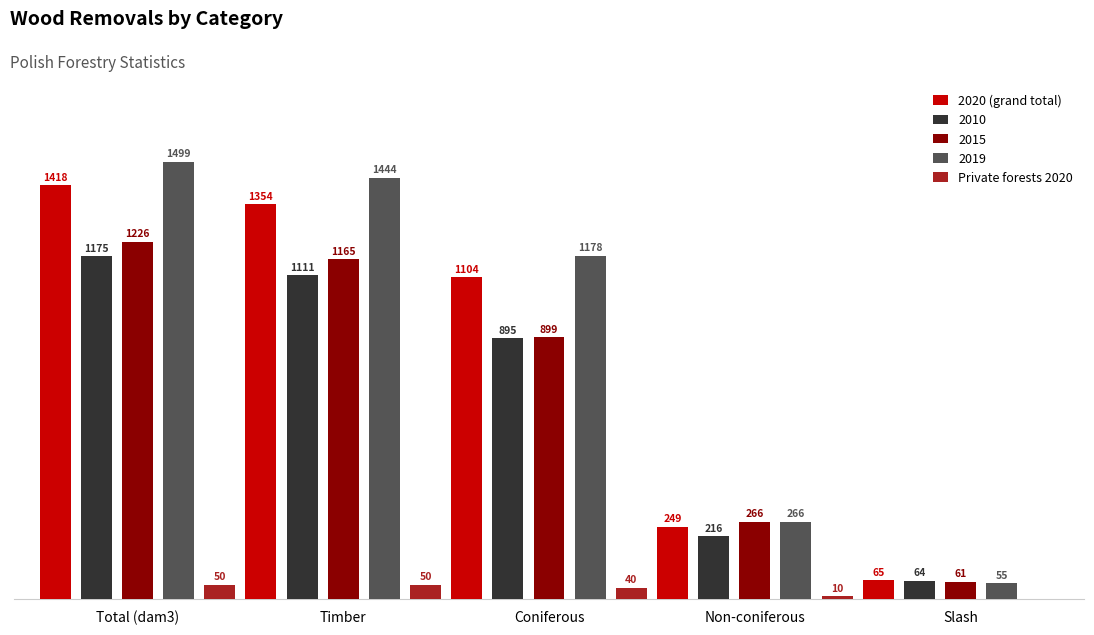

Which label corresponds to the largest value in the chart?

Total (dam3)